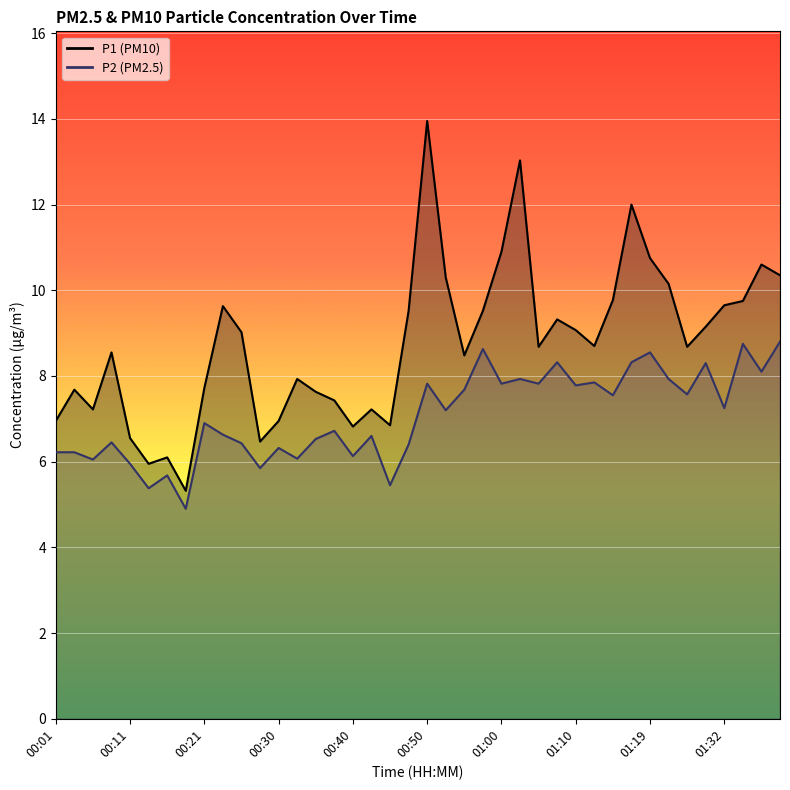

At which label does P2 first exceed 7?

00:50